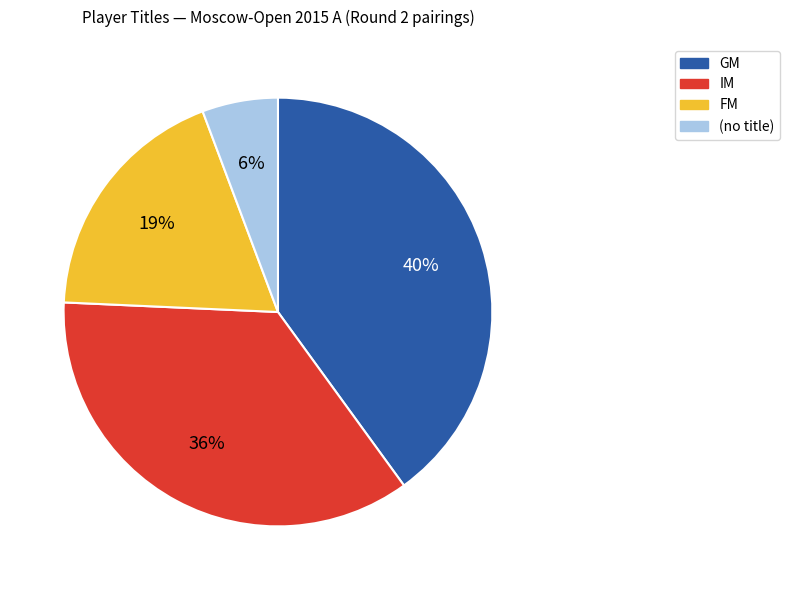

What is the smallest slice in the pie chart?

(no title)